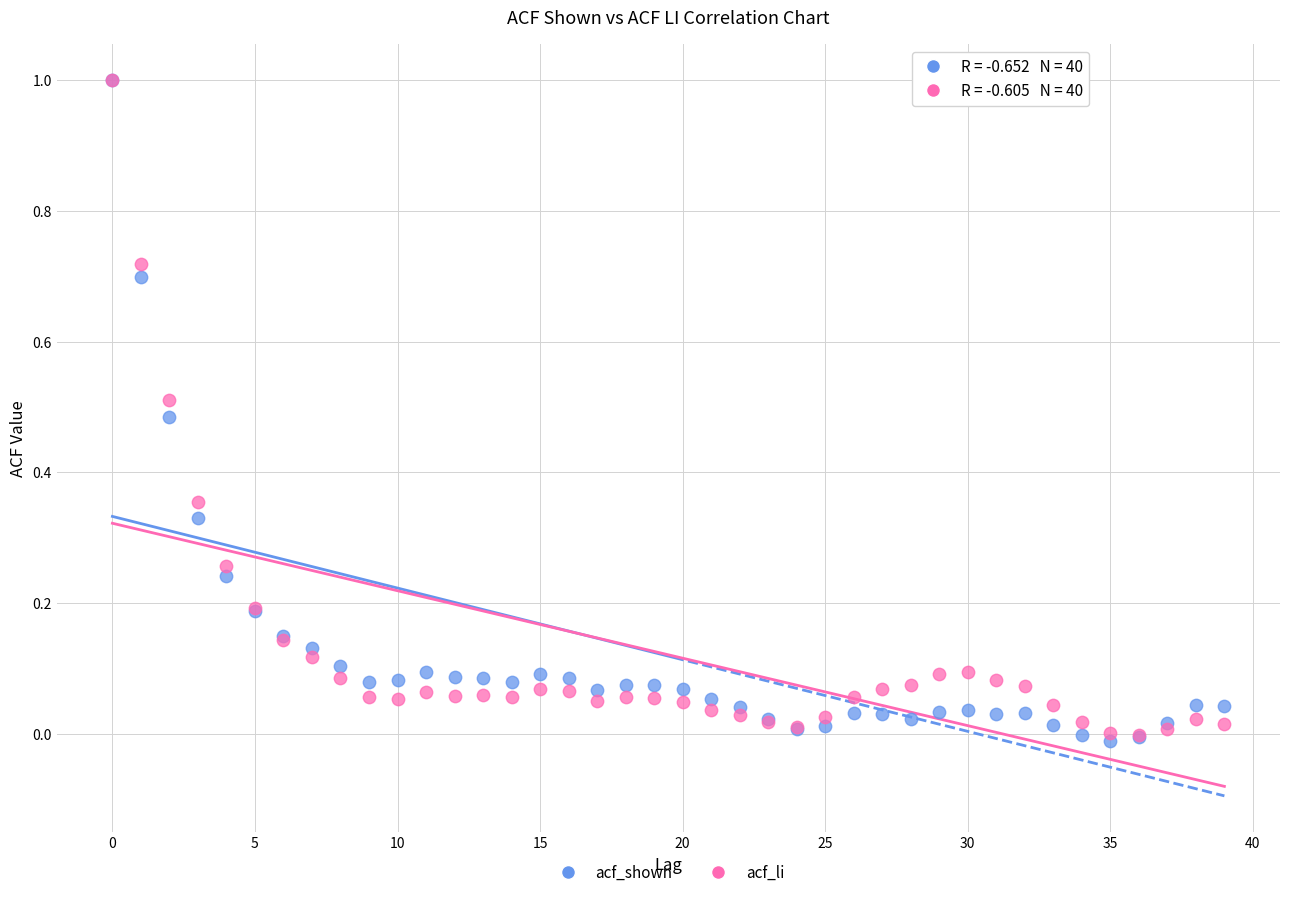

What are all the series names shown in the legend?

acf_shown, acf_li